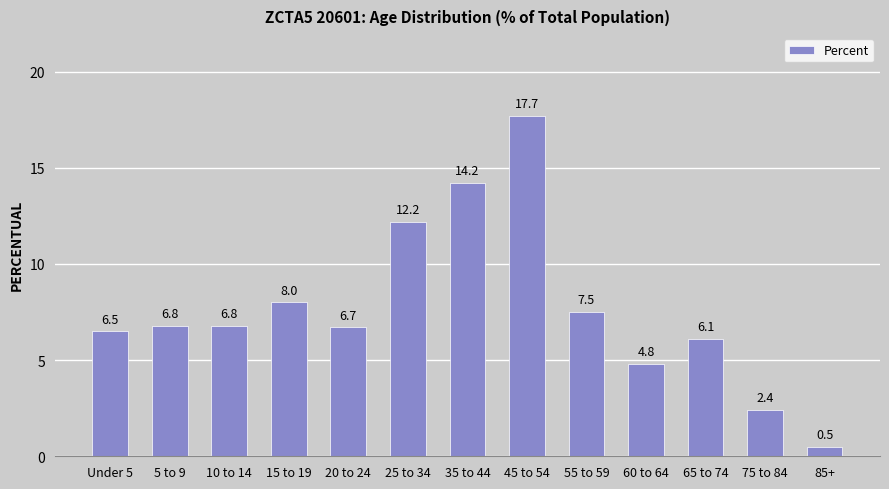

Reading left to right, what are all the values shown in this chart?

Under 5=6.5	5 to 9=6.8	10 to 14=6.8	15 to 19=8.0	20 to 24=6.7	25 to 34=12.2	35 to 44=14.2	45 to 54=17.7	55 to 59=7.5	60 to 64=4.8	65 to 74=6.1	75 to 84=2.4	85+=0.5